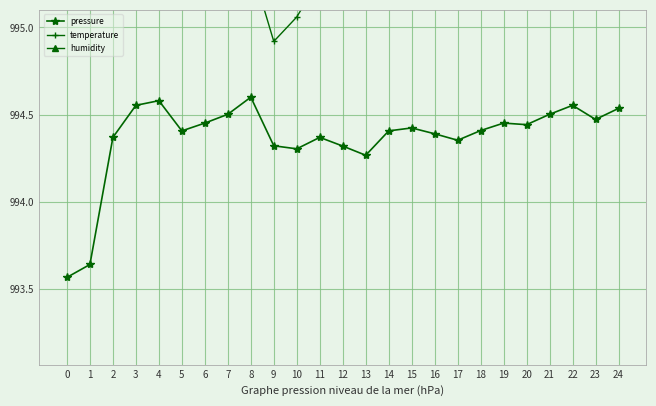

What is the difference between the highest and lowest values at 11?

3.2